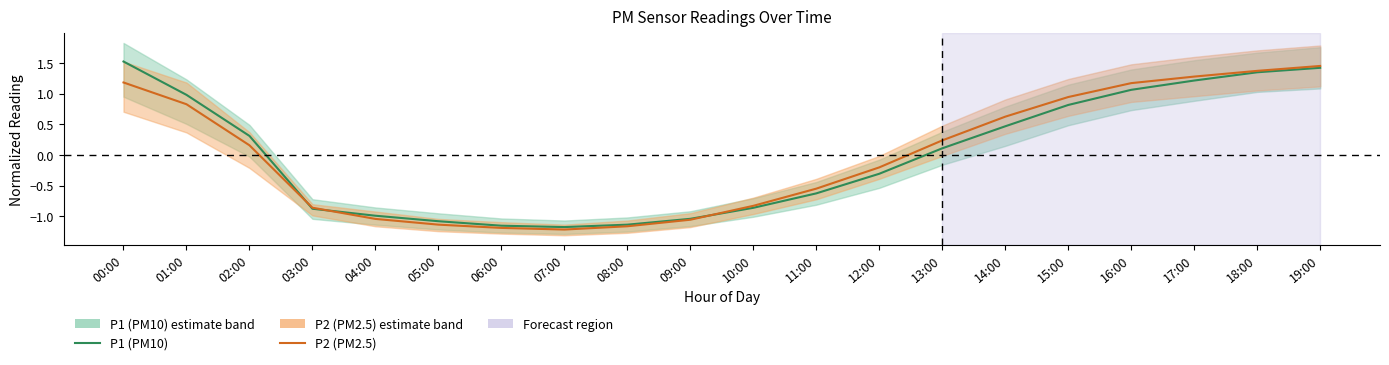

List the series in order of their overall mean, highest first.

P2 (PM2.5), P1 (PM10)